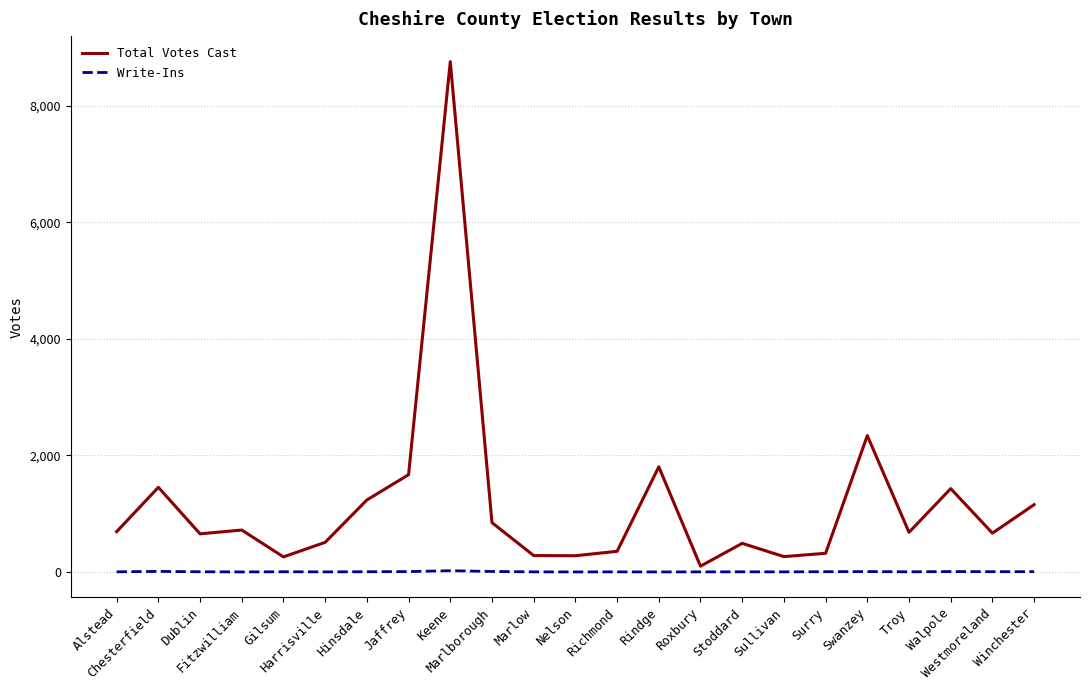

True or false: Total Votes Cast has a value of 531 at Walpole.

False